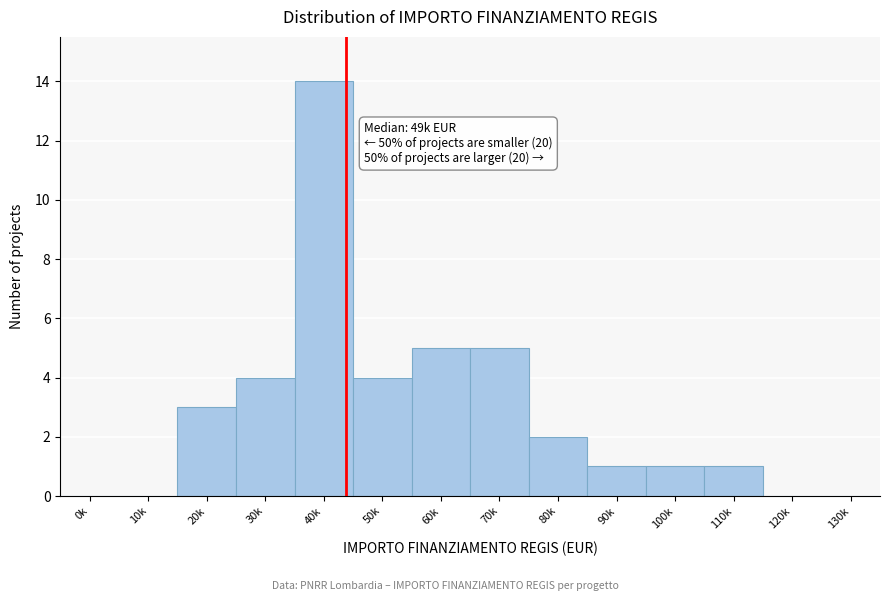

Reading right to left, transcribe all the data shown in this chart.

130k=0	120k=0	110k=1	100k=1	90k=1	80k=2	70k=5	60k=5	50k=4	40k=14	30k=4	20k=3	10k=0	0k=0